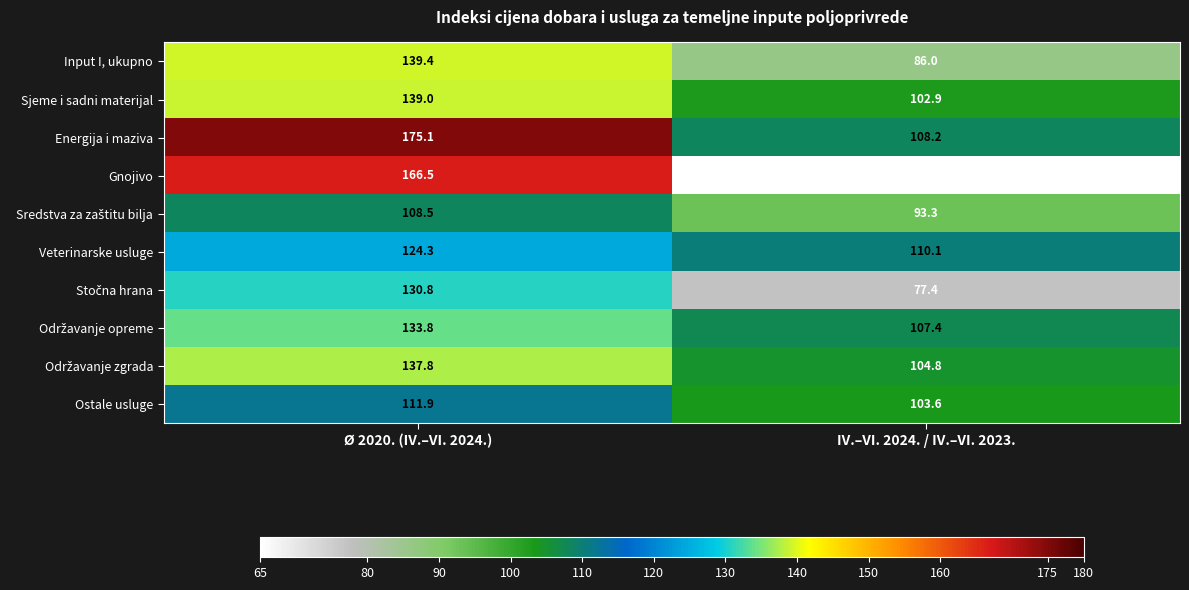

At which label is Veterinarske usluge closest to 117?

IV.–VI. 2024. / IV.–VI. 2023.